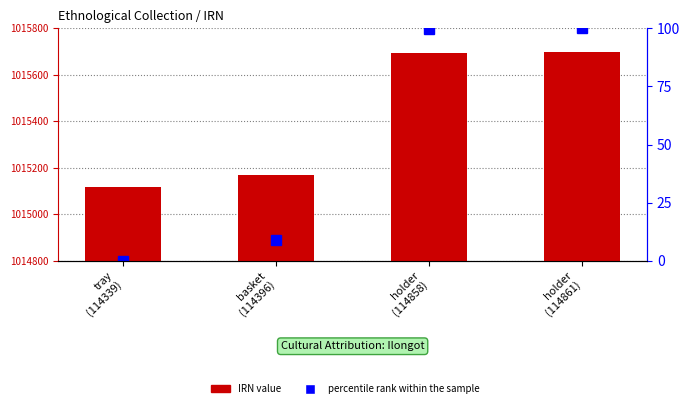

Rank the categories by percentile rank within the sample value from highest to lowest.

holder
(114861), holder
(114858), basket
(114396), tray
(114339)